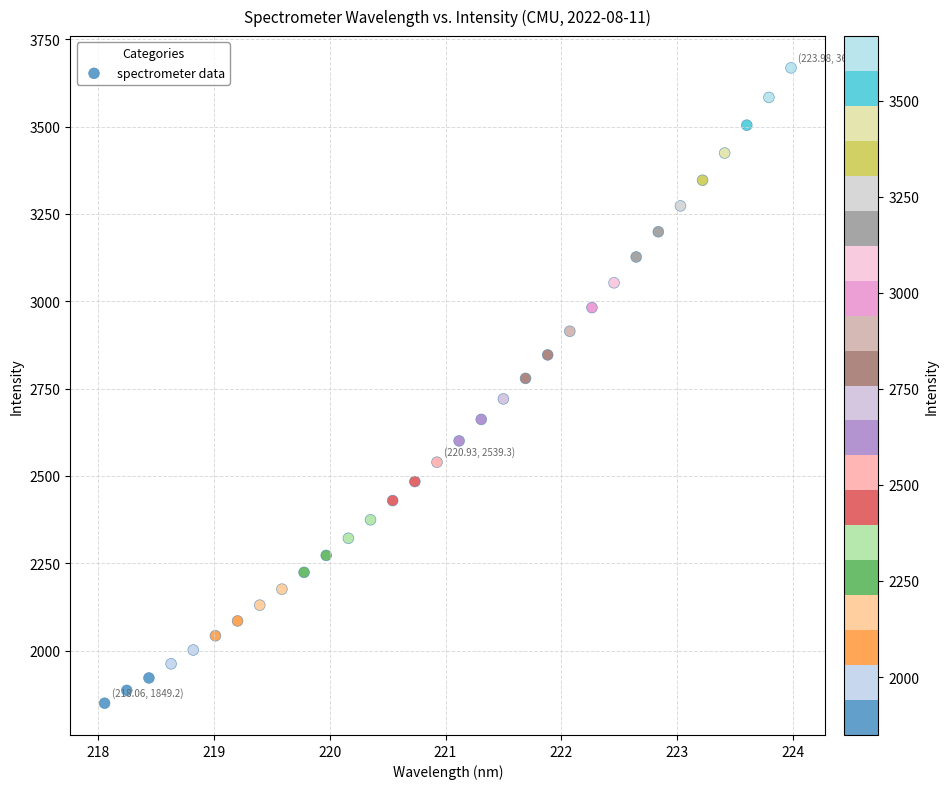

What is the range of Y values (max minus min)?

1819.2